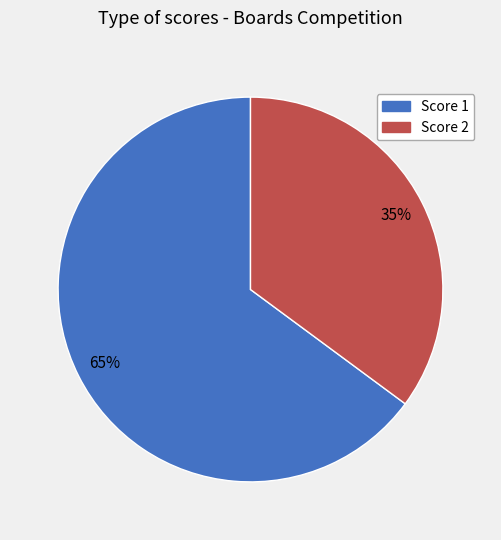

Is there any slice that represents more than half of the pie?

Yes